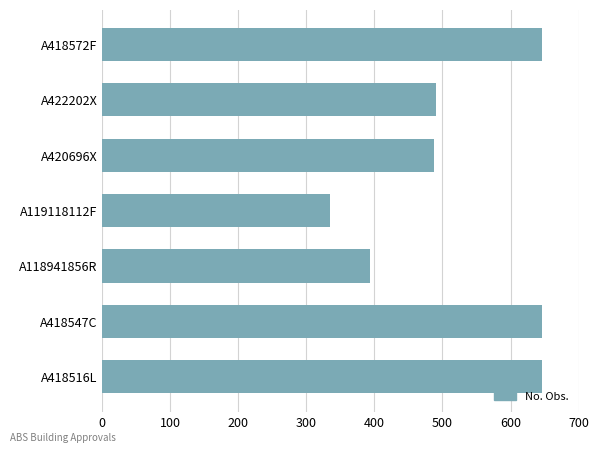

Approximately how many times larger is the value at A418516L compared to A118941856R?

1.6